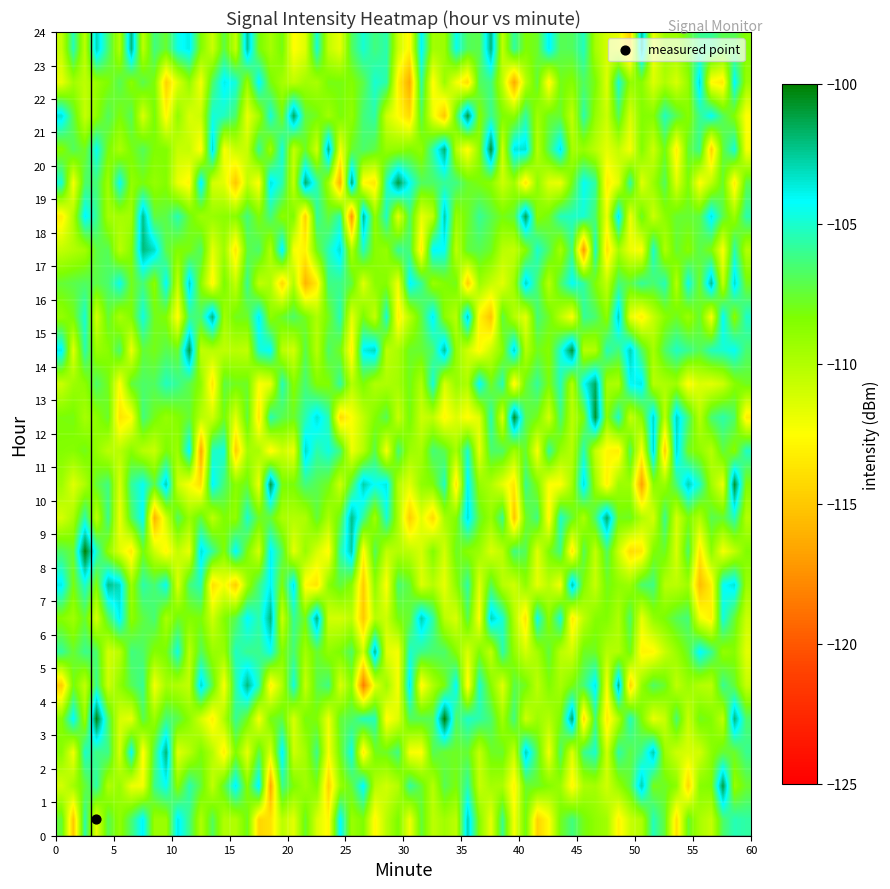

Which has a higher value, 1 or 3?

3